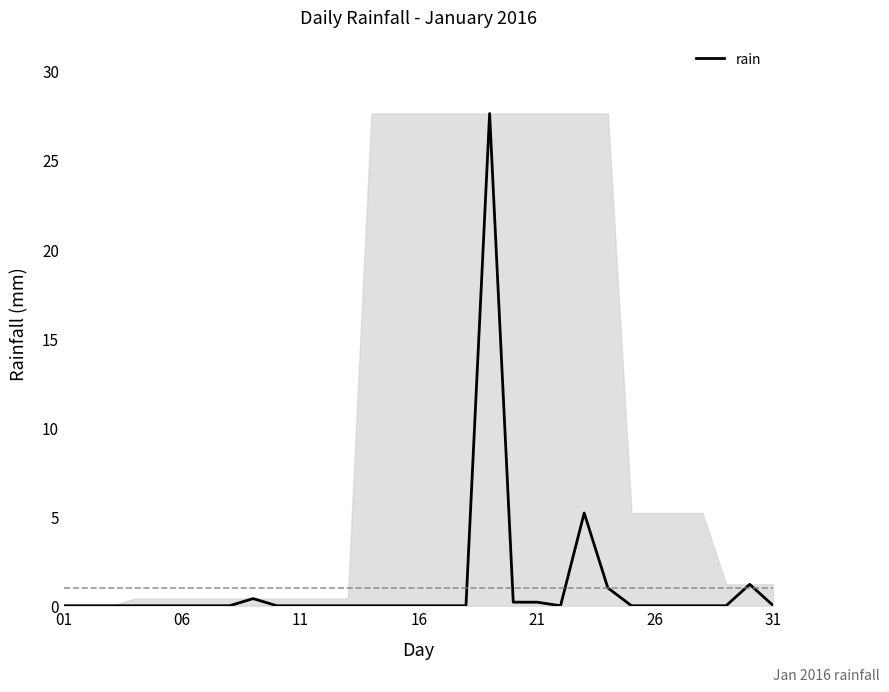

What is the maximum value shown in the chart?

27.6